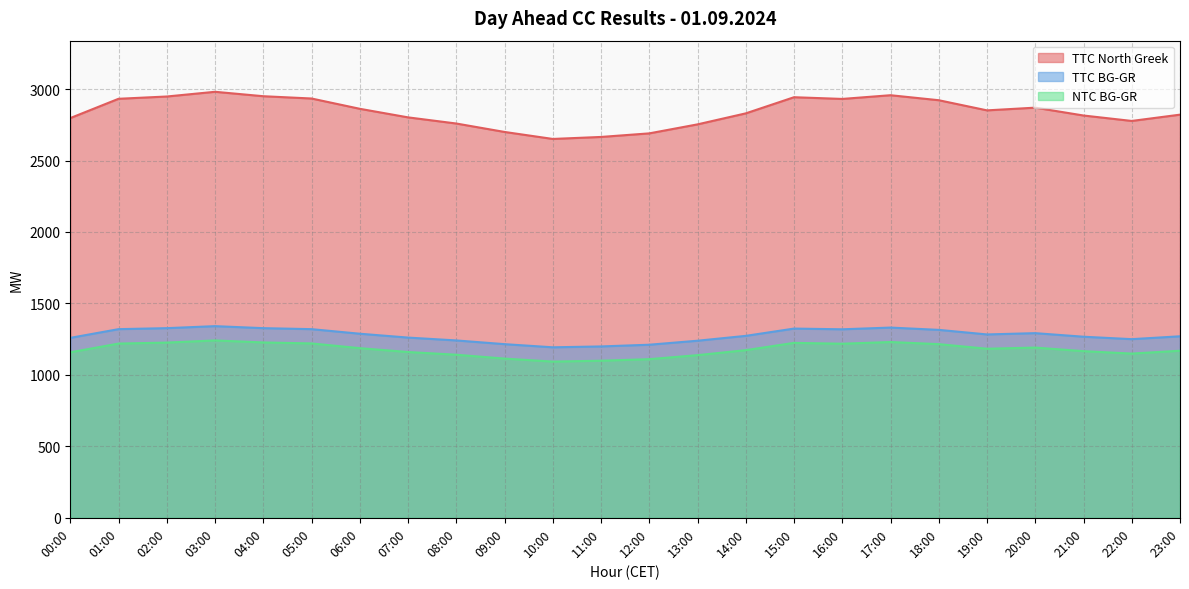

At how many categories does at least one series exceed 1679?

24